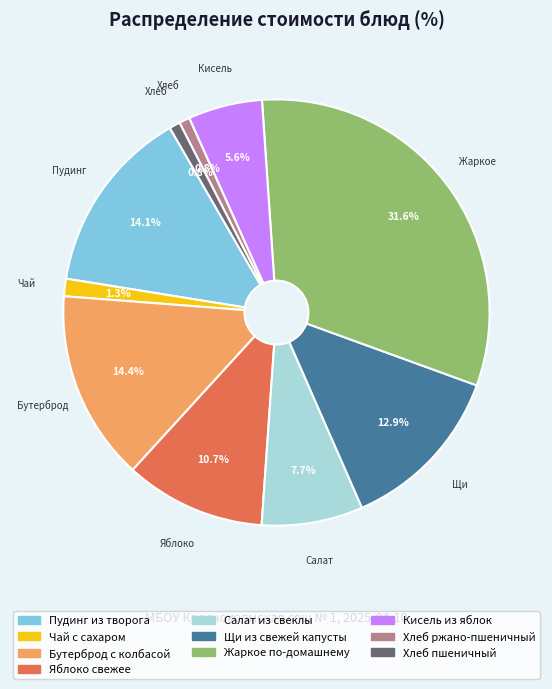

What percentage is the Бутерброд с колбасой slice, to the nearest percent?

14%